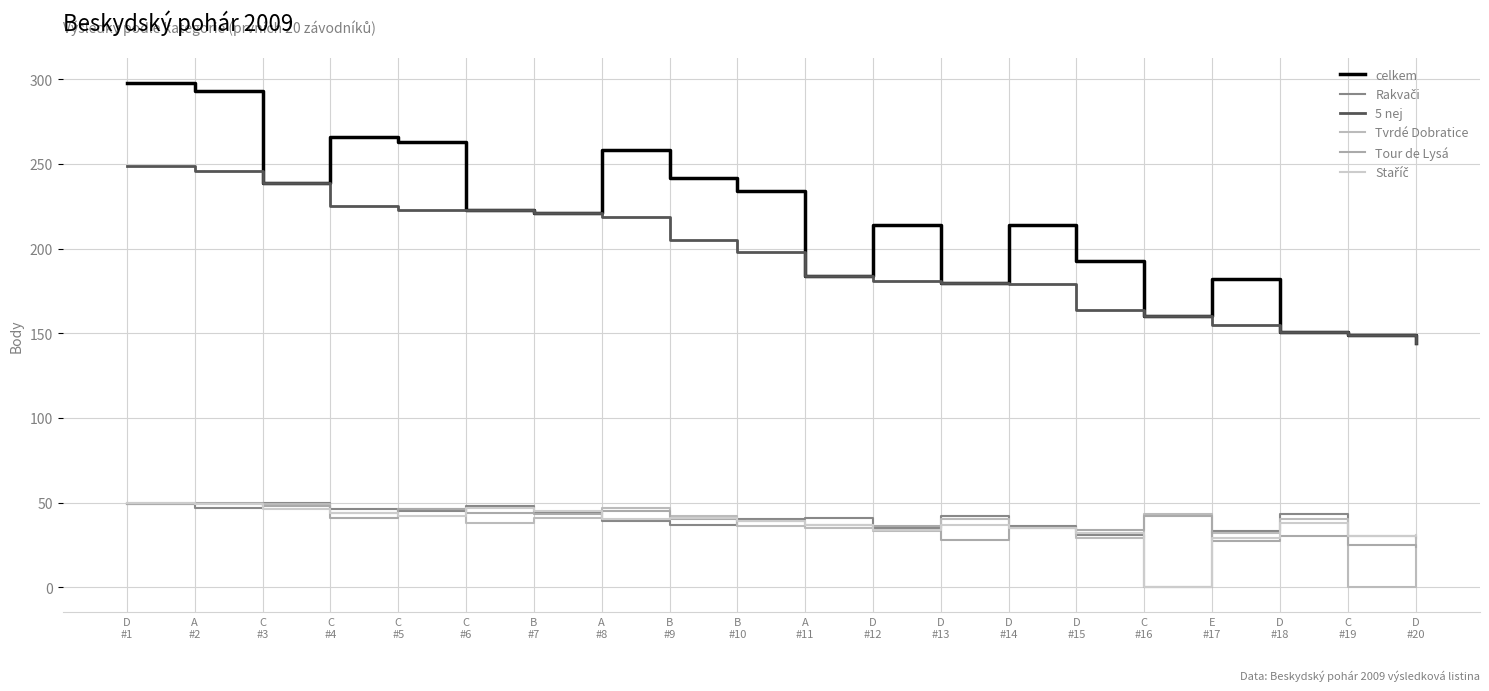

At which label does celkem reach its minimum?

D
#20